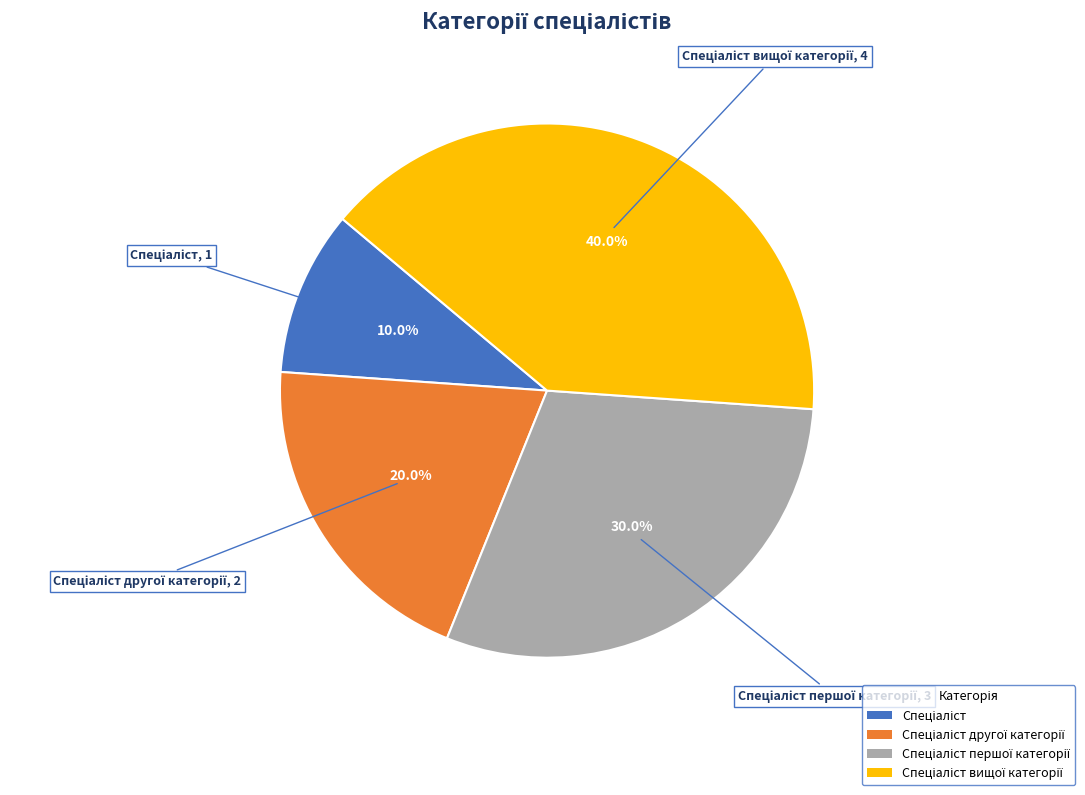

Does any single category account for the majority?

No